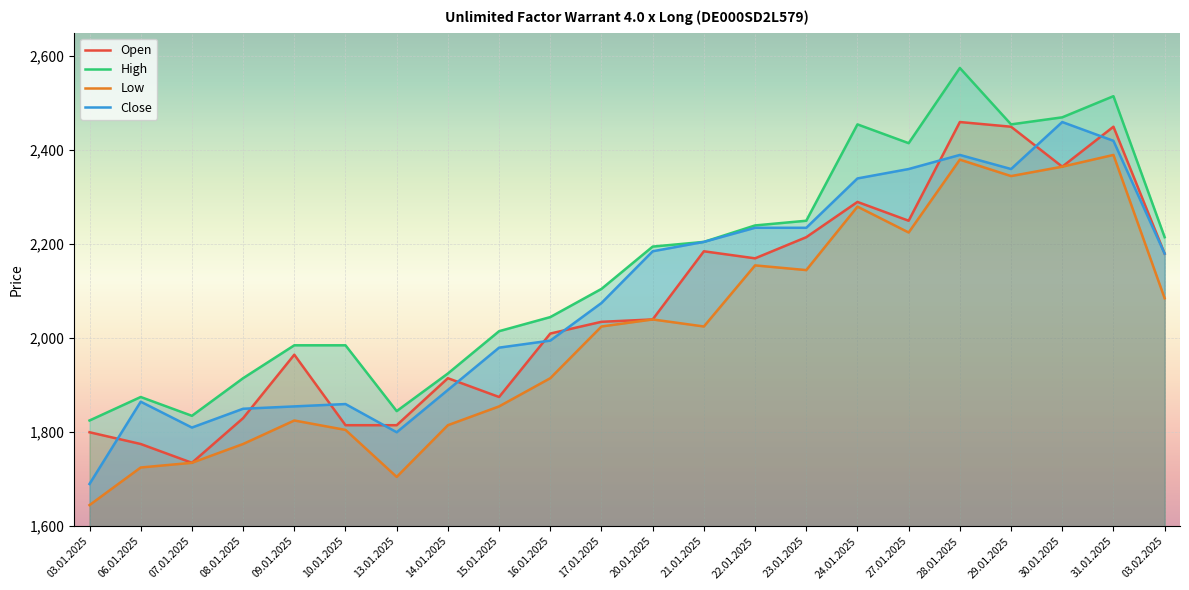

How many lines are shown in the chart?

4